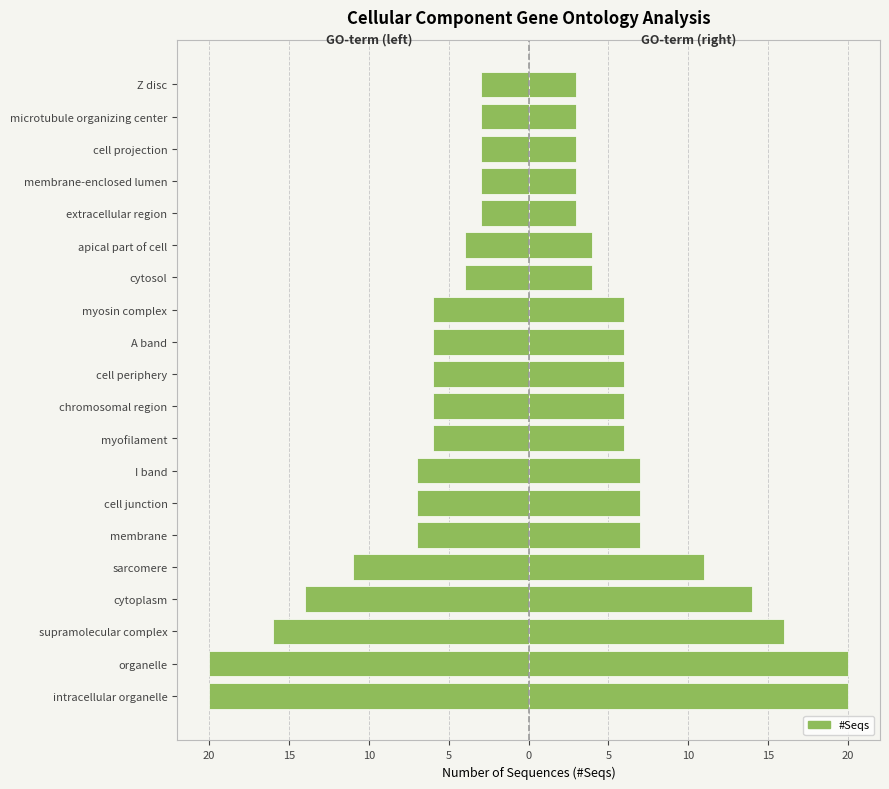

Are the bars grouped side by side (vs. stacked)?

Yes